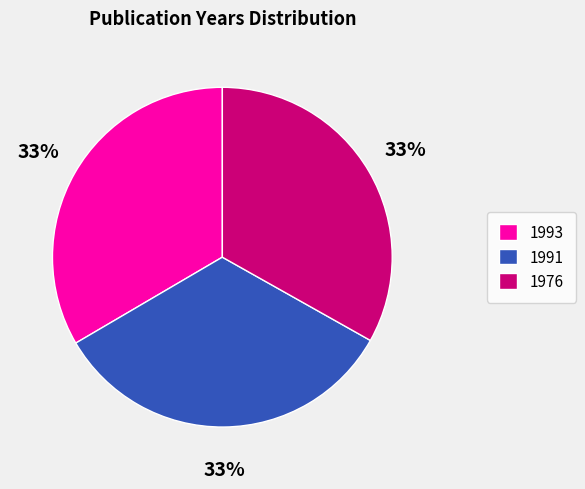

To the nearest percent, what percentage of the pie is 1976?

33%